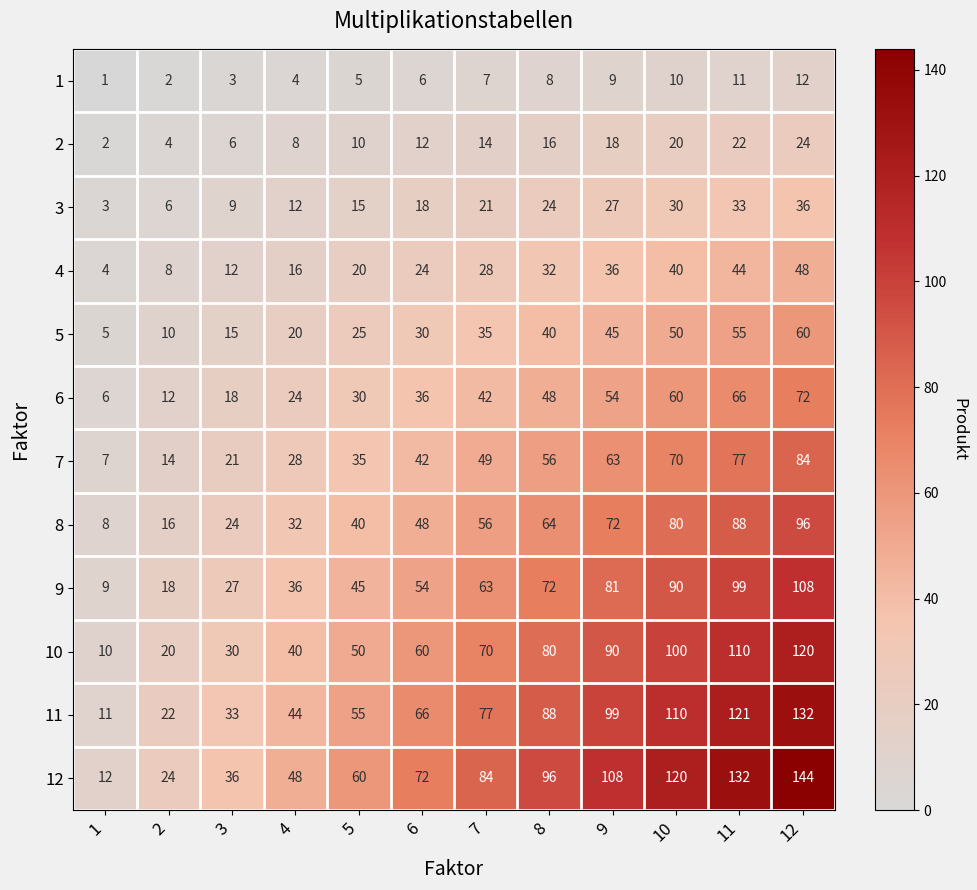

Which series has the widest spread of values?

12